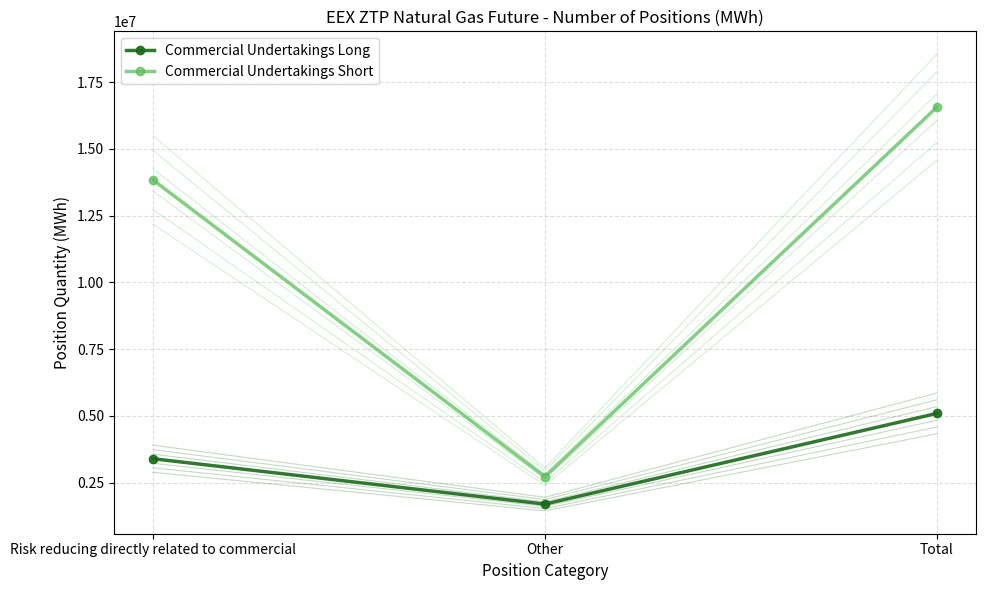

Which category has the lowest value in the Commercial Undertakings Long series?

Other